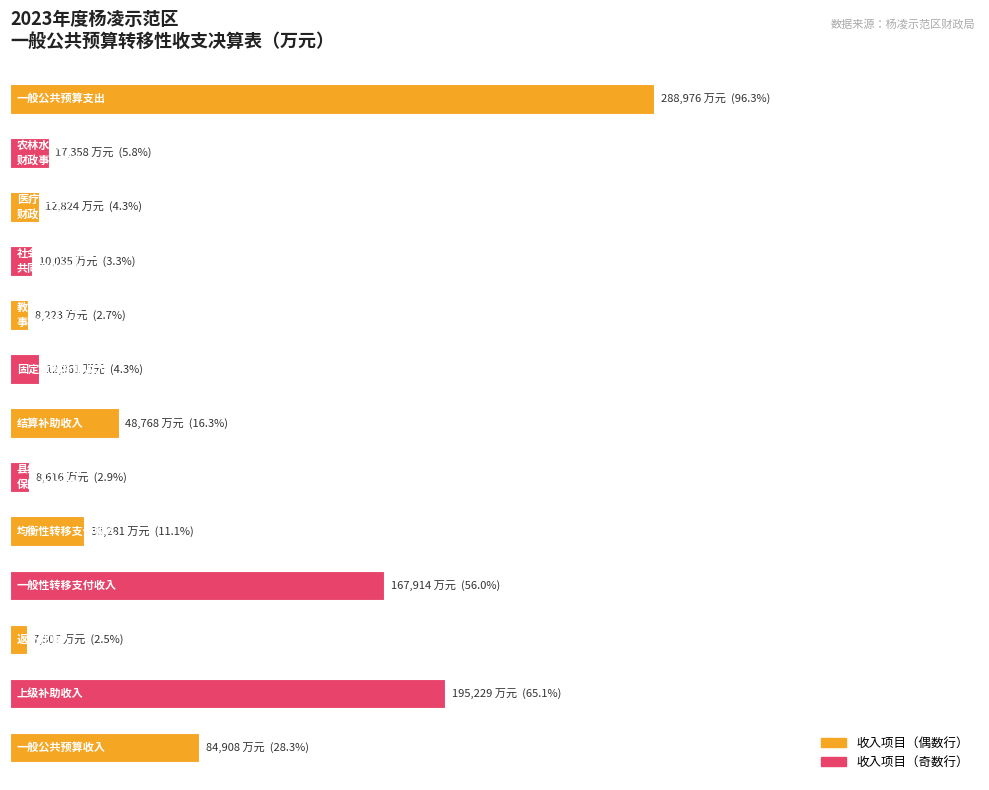

Does the chart contain stacked bars?

No